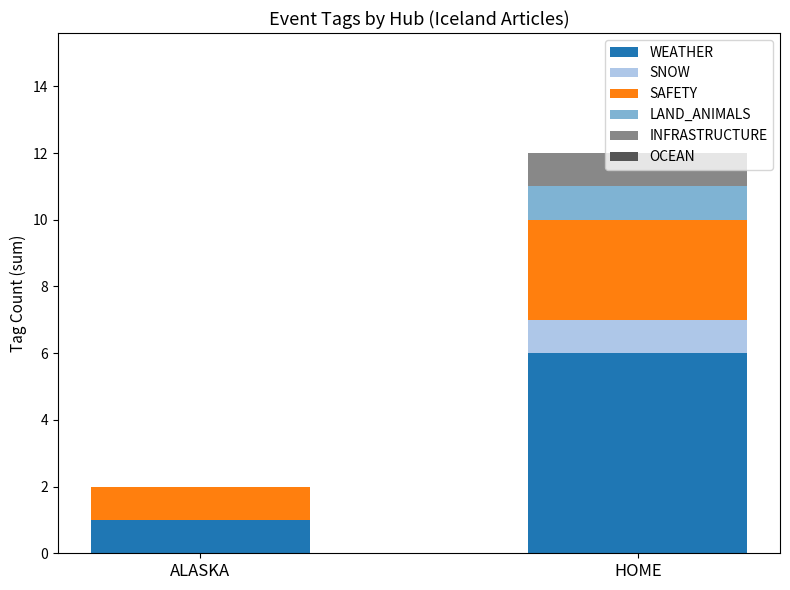

What is the total value across all series at HOME?

12